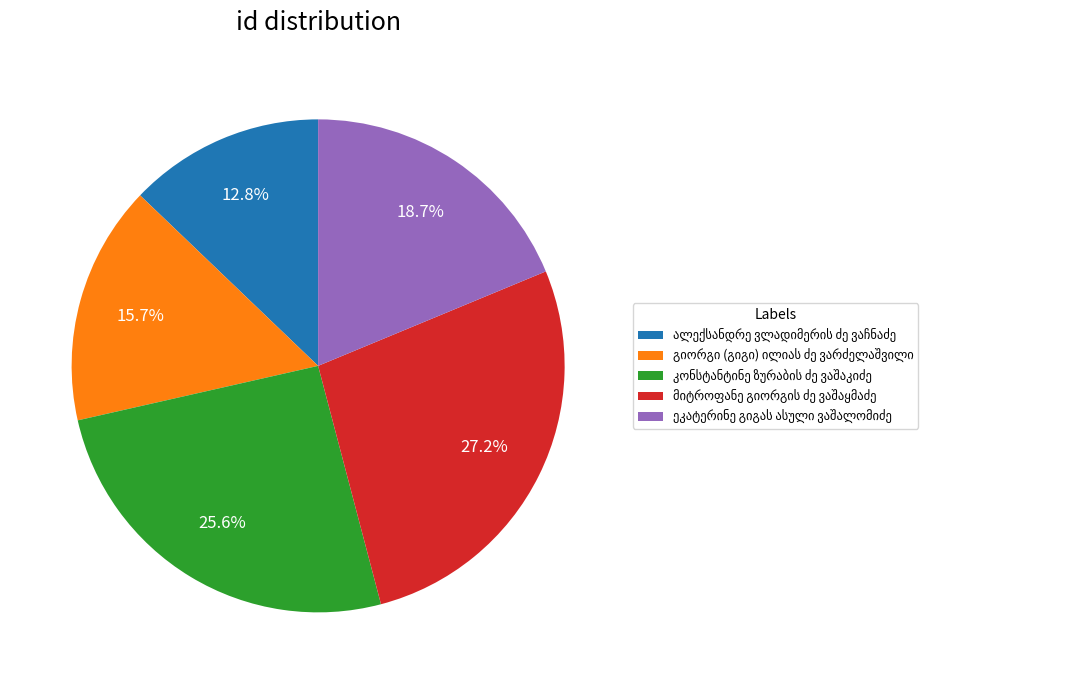

Is there any slice that represents more than half of the pie?

No